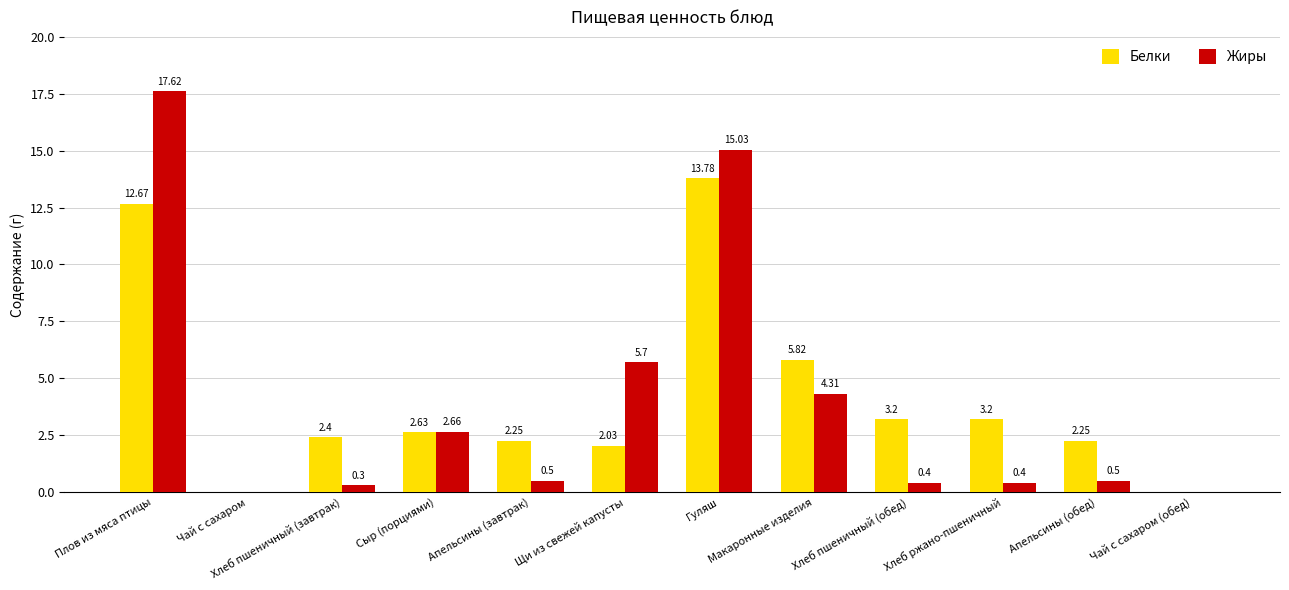

What is the sum of the Жиры values at Щи из свежей капусты and Хлеб пшеничный (обед)?

6.1